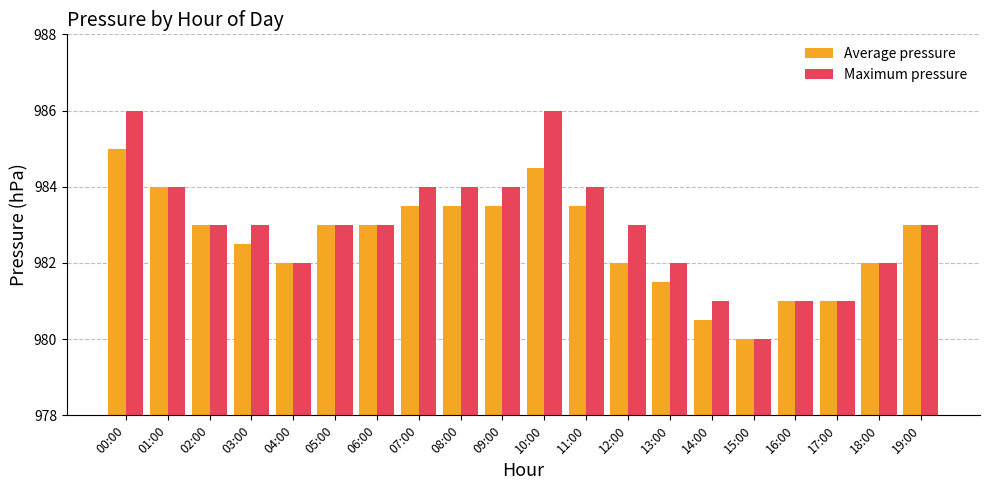

Which series has the largest total across all categories?

Maximum pressure